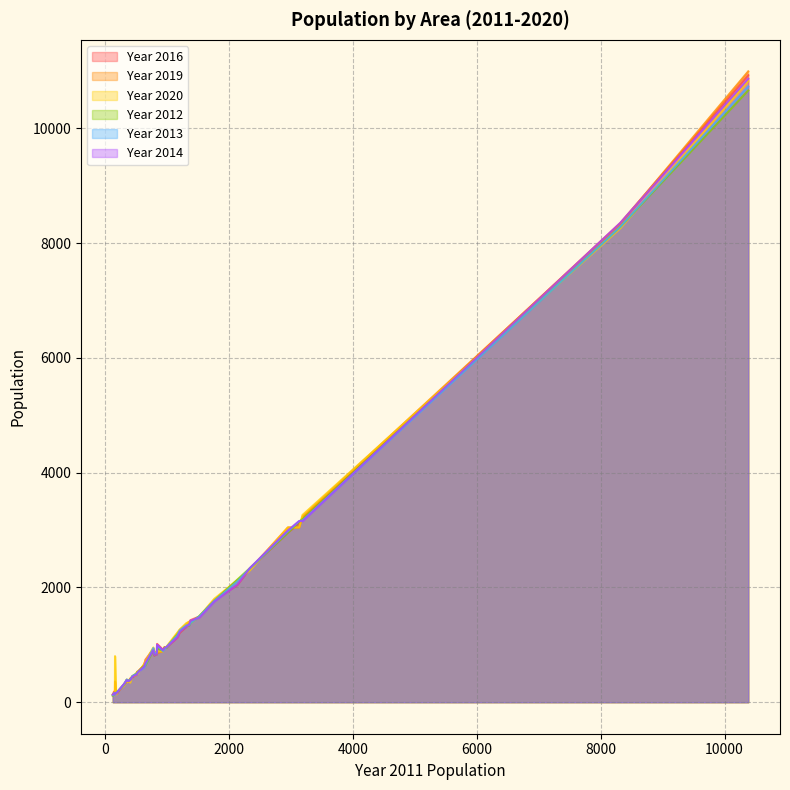

What is the difference between the second highest and second lowest values in the Year 2019 series?

8195